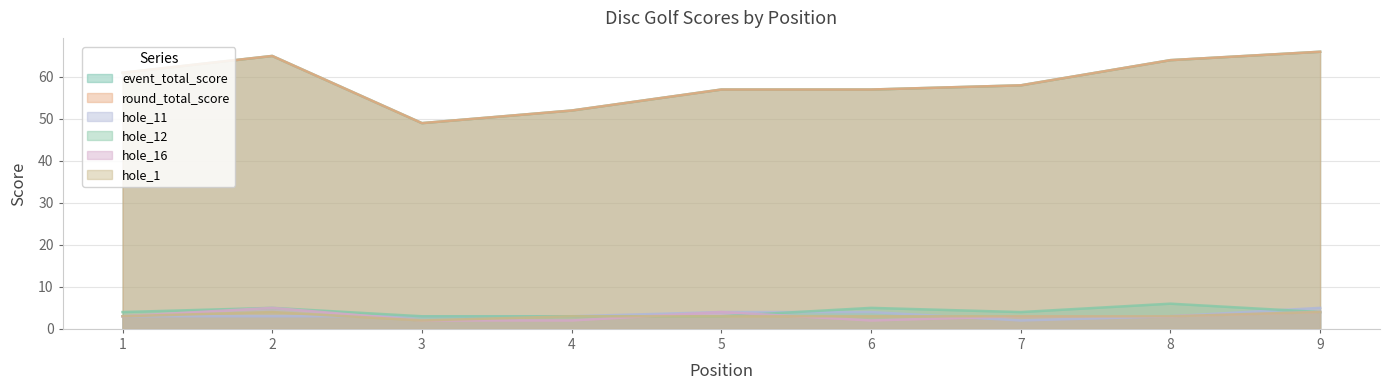

What is the difference between the maximum and minimum values in the hole_12 series?

3